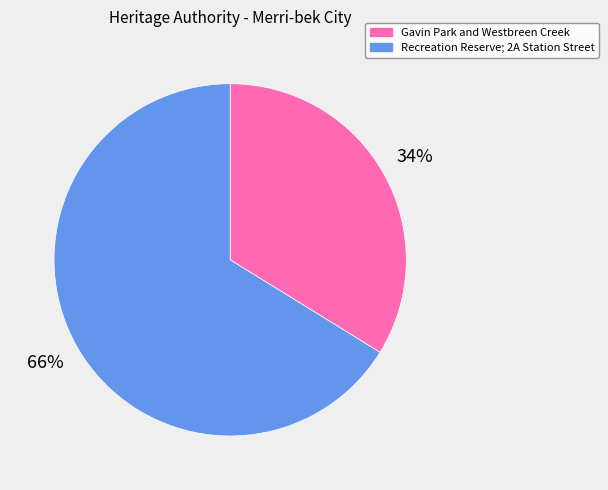

Between Recreation Reserve; 2A Station Street and Gavin Park and Westbreen Creek, which is larger?

Recreation Reserve; 2A Station Street